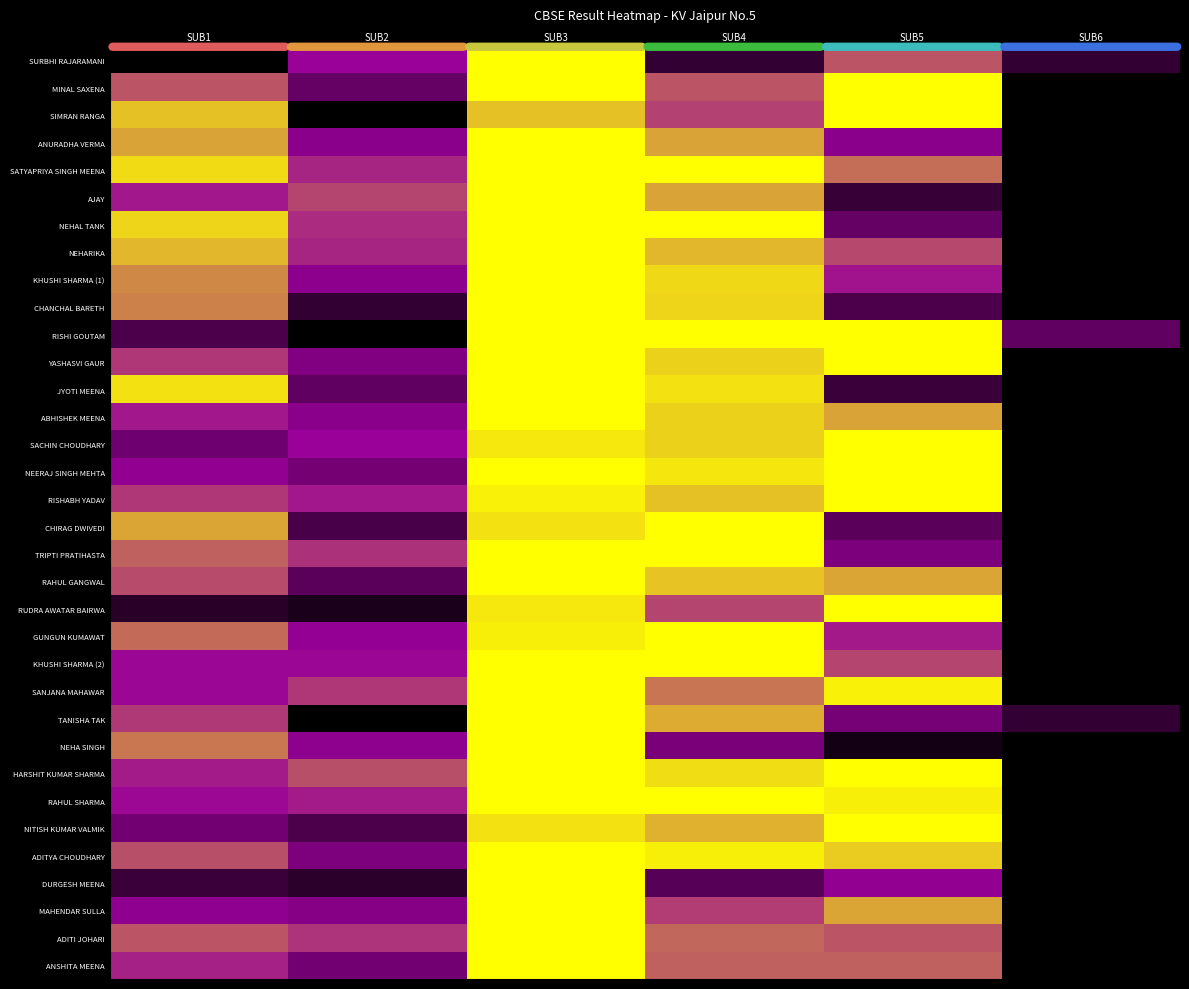

List the series in order of their peak value, lowest first.

SURBHI RAJARAMANI, MINAL SAXENA, SIMRAN RANGA, ANURADHA VERMA, SATYAPRIYA SINGH MEENA, AJAY, NEHAL TANK, NEHARIKA, KHUSHI SHARMA (1), CHANCHAL BARETH, RISHI GOUTAM, YASHASVI GAUR, JYOTI MEENA, ABHISHEK MEENA, SACHIN CHOUDHARY, NEERAJ SINGH MEHTA, RISHABH YADAV, CHIRAG DWIVEDI, TRIPTI PRATIHASTA, RAHUL GANGWAL, RUDRA AWATAR BAIRWA, GUNGUN KUMAWAT, KHUSHI SHARMA (2), SANJANA MAHAWAR, TANISHA TAK, NEHA SINGH, HARSHIT KUMAR SHARMA, RAHUL SHARMA, NITISH KUMAR VALMIK, ADITYA CHOUDHARY, DURGESH MEENA, MAHENDAR SULLA, ADITI JOHARI, ANSHITA MEENA